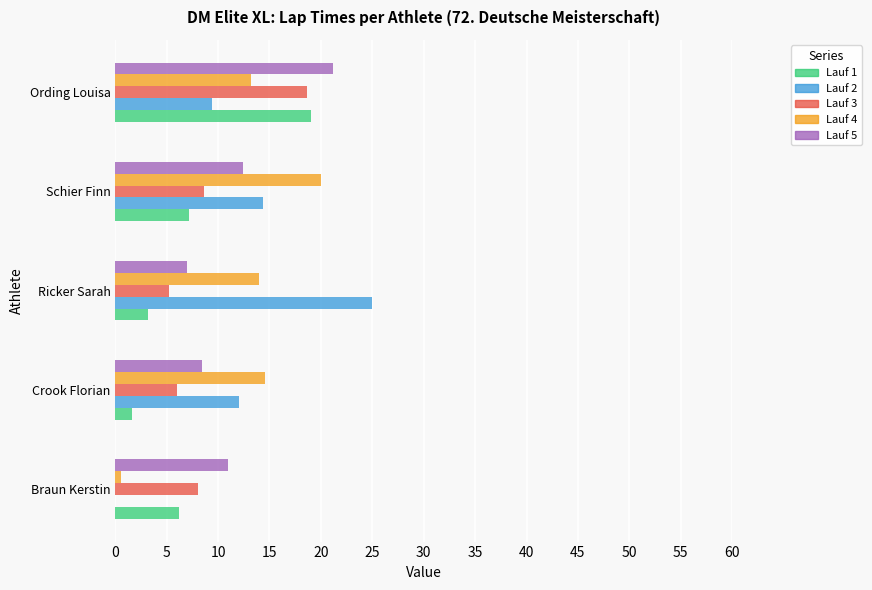

What is the total value across all series at Schier Finn?

62.6